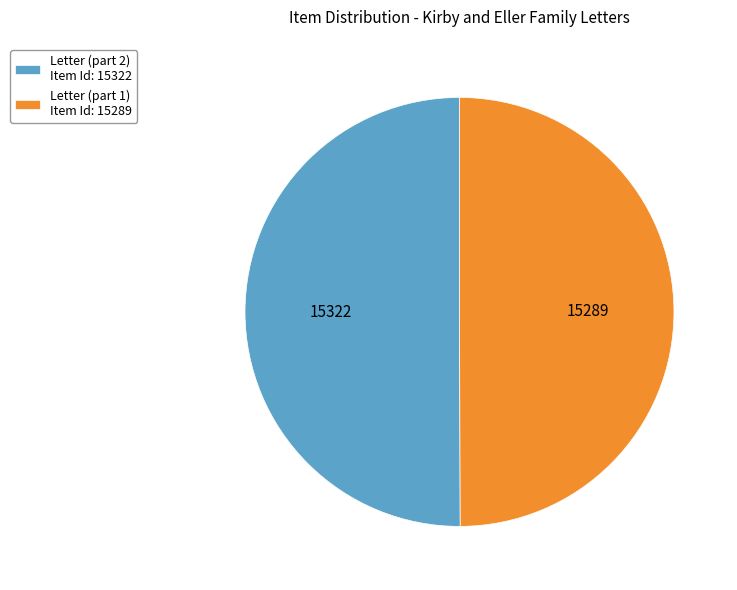

Is it true that Letter (part 2) Item Id: 15322 is 50% of the pie?

True